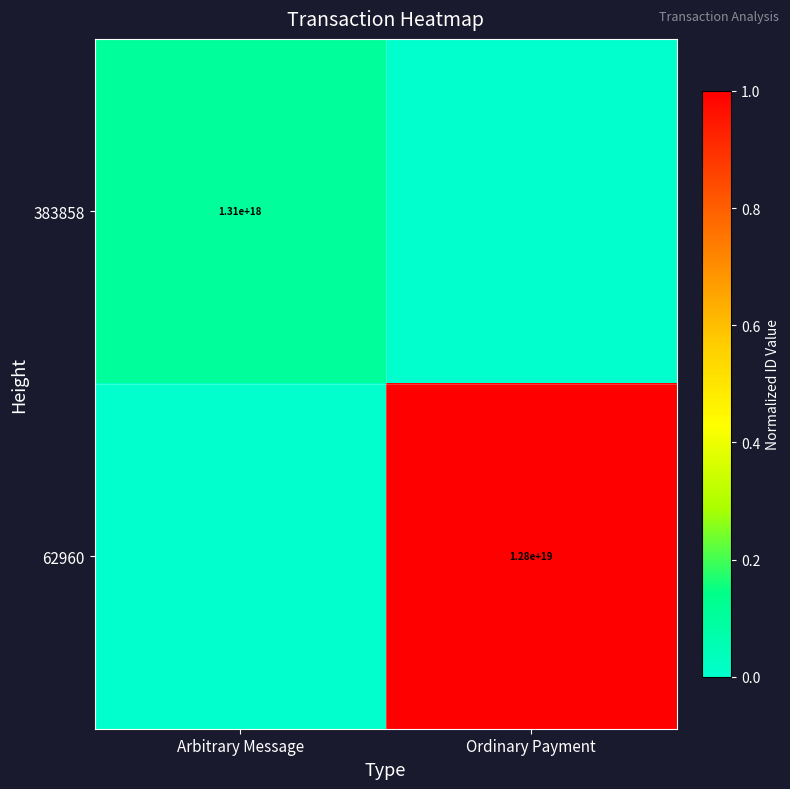

What is the total value across all series at Arbitrary Message?

0.1